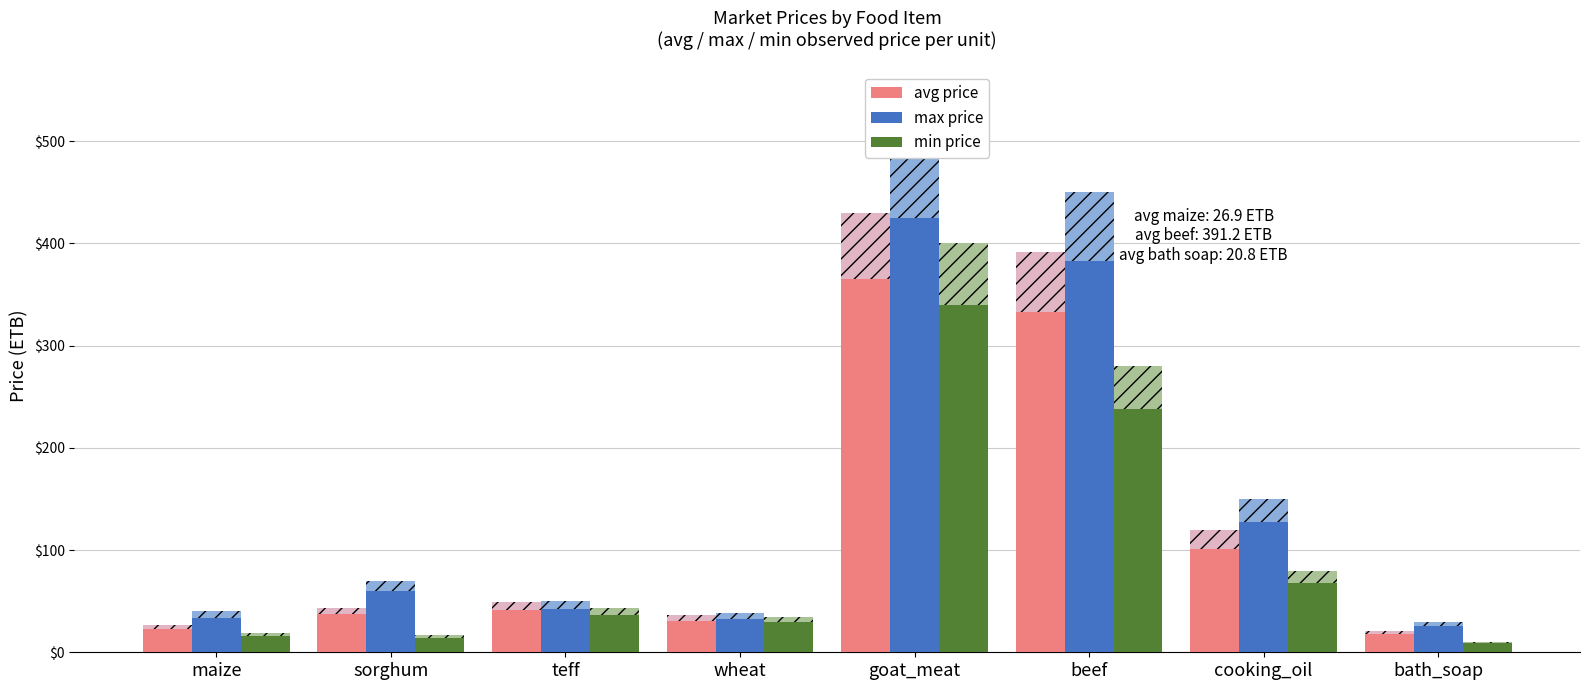

List the series in order of their peak value, lowest first.

min price, avg price, max price